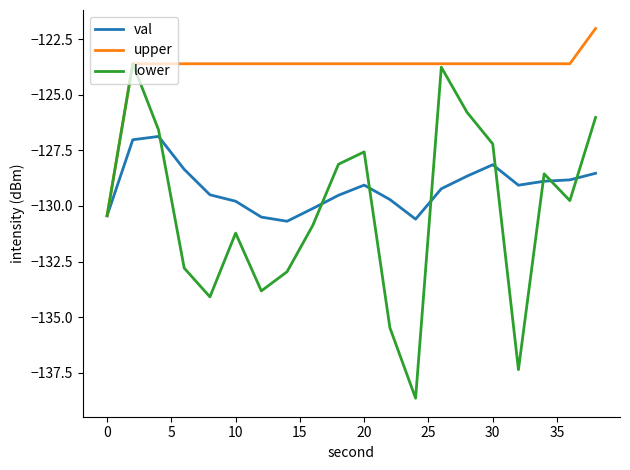

How many lines are shown in the chart?

3